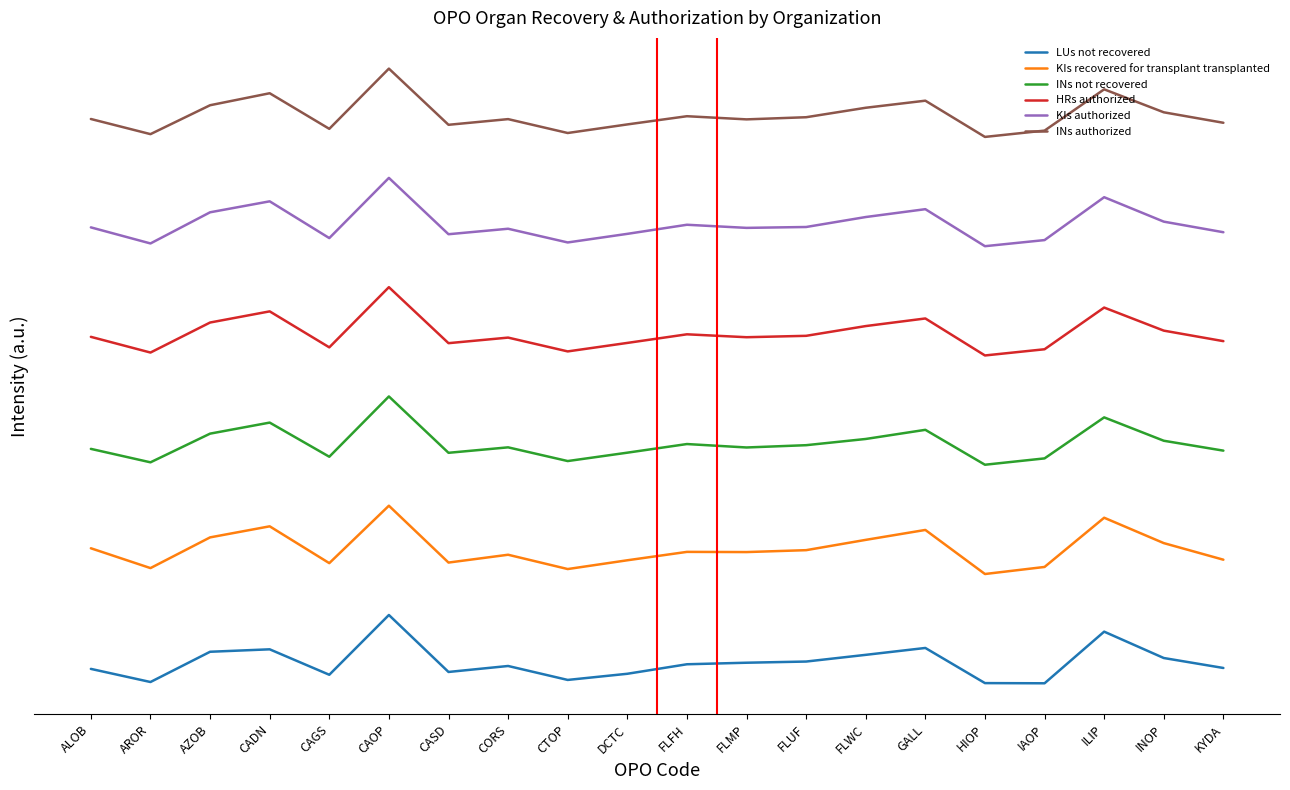

What is the label of the 19th point from the right?

AROR